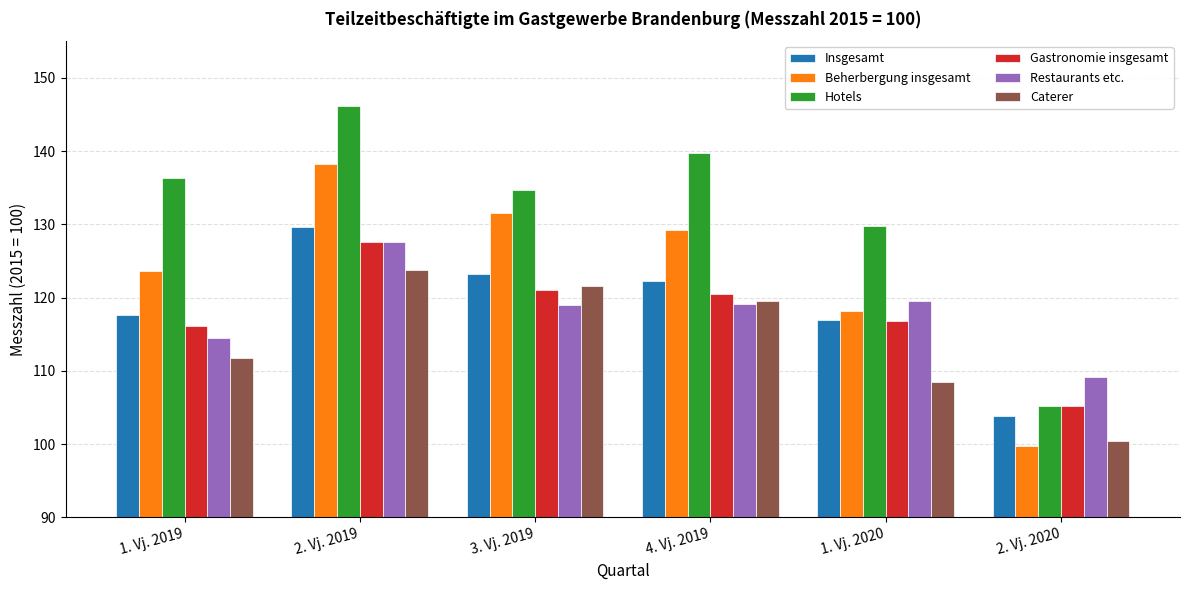

At which label does Beherbergung insgesamt reach its minimum?

2. Vj. 2020